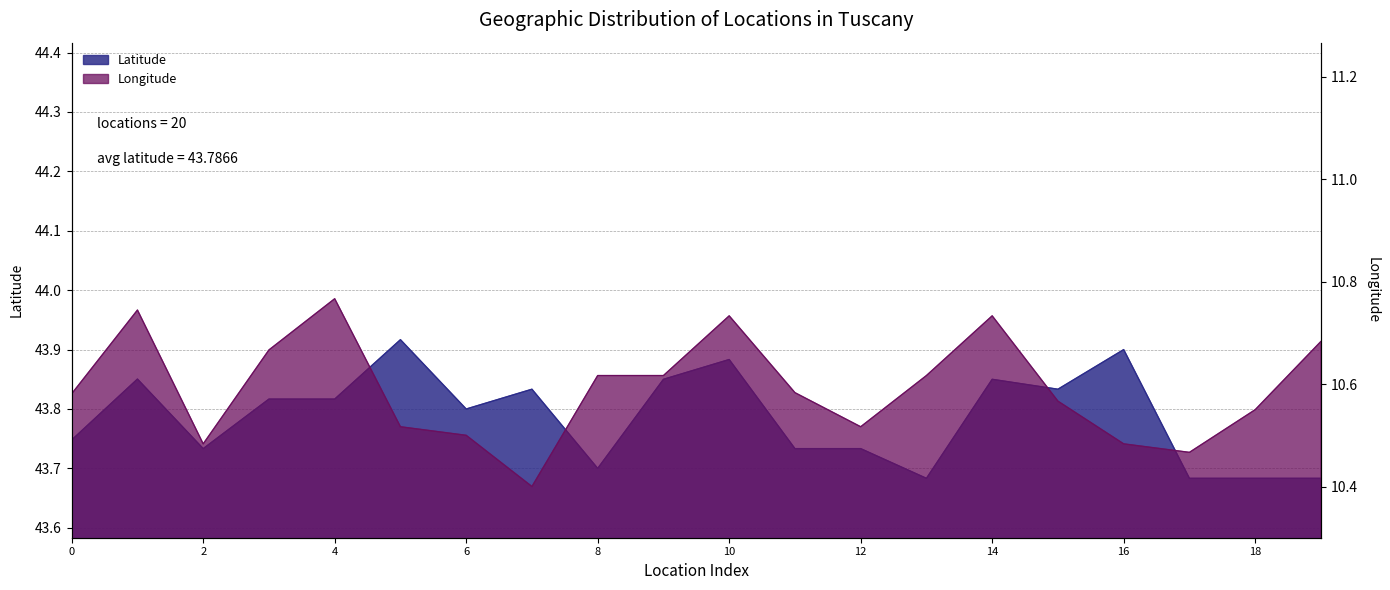

True or false: Longitude has more than 2 interior local peaks.

True